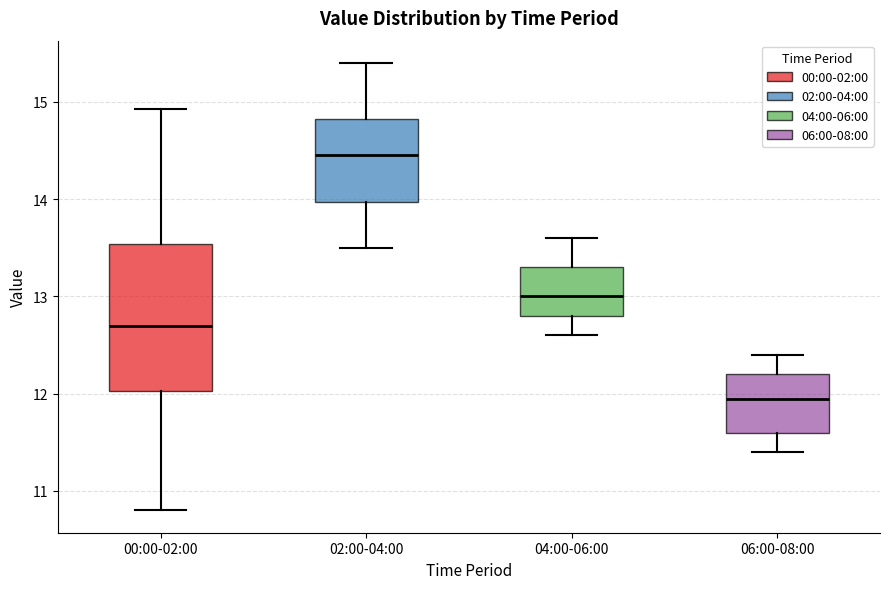

Comparing the boxes themselves (not the whiskers), which one is the tallest?

00:00-02:00